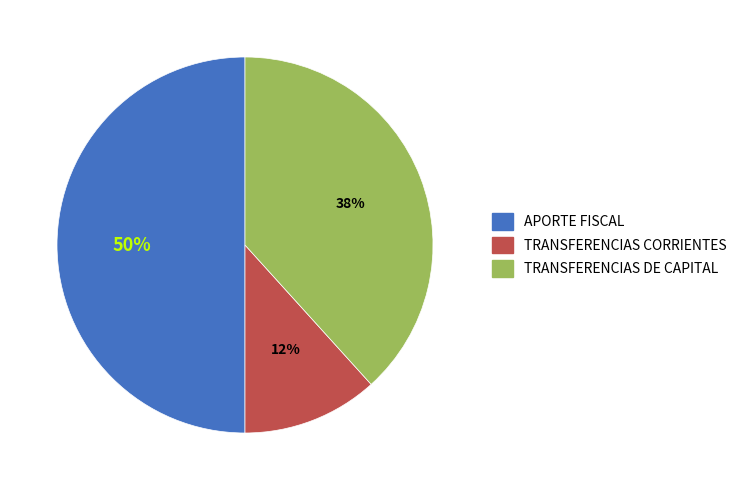

To the nearest percent, what is the difference between the largest and smallest slice percentages?

38%